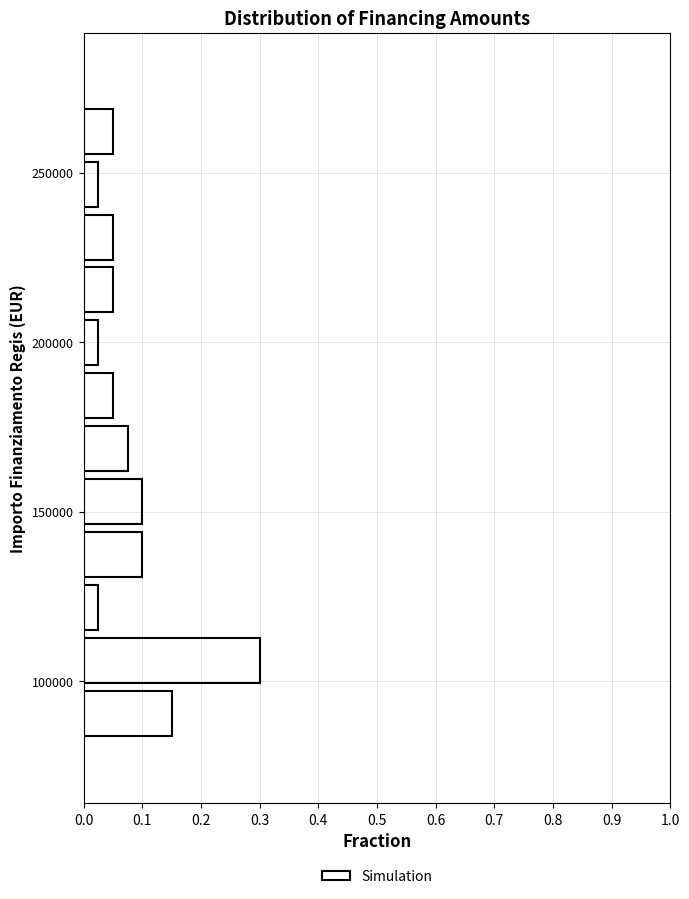

Around what value on the y-axis is the longest bar? Give the approximate position of its centre, as read against the axis.

105000